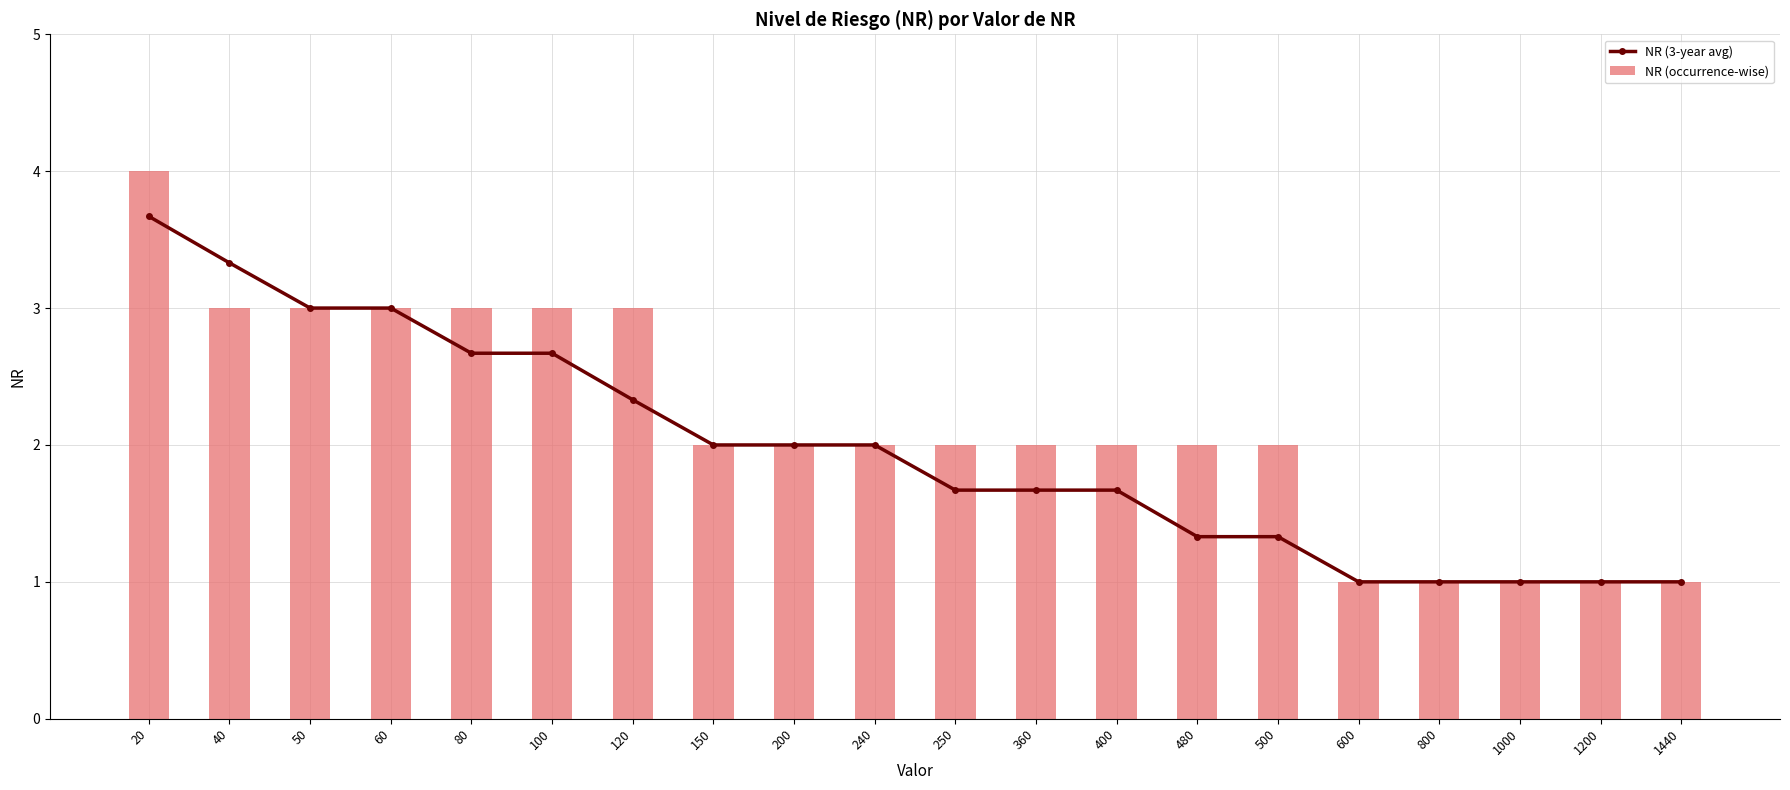

Rank the categories by NR (3-year avg) value from lowest to highest.

600, 800, 1000, 1200, 1440, 480, 500, 250, 360, 400, 150, 200, 240, 120, 80, 100, 50, 60, 40, 20